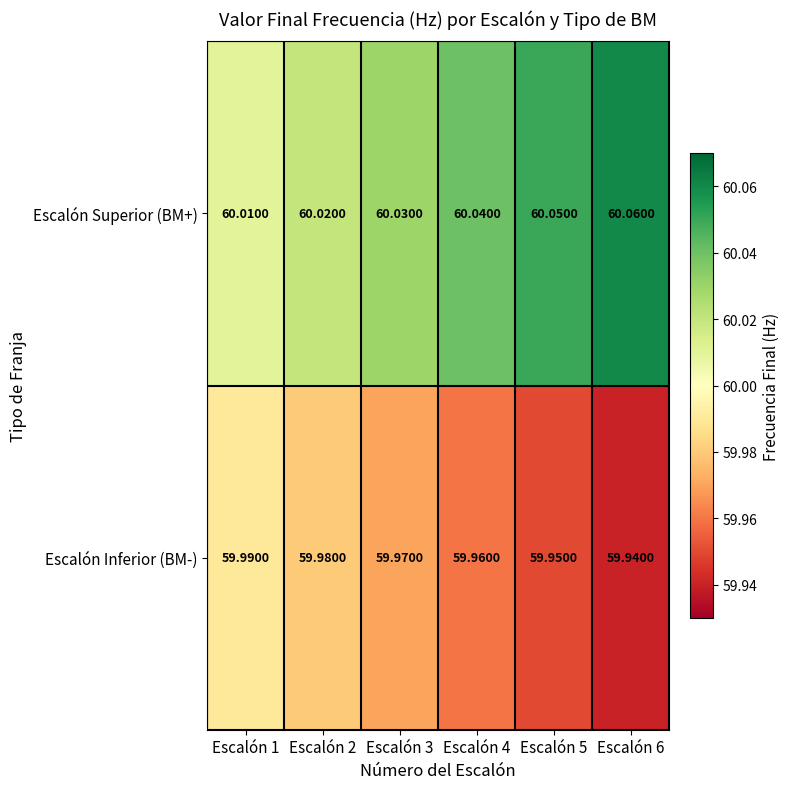

What is the greatest value displayed?

60.1